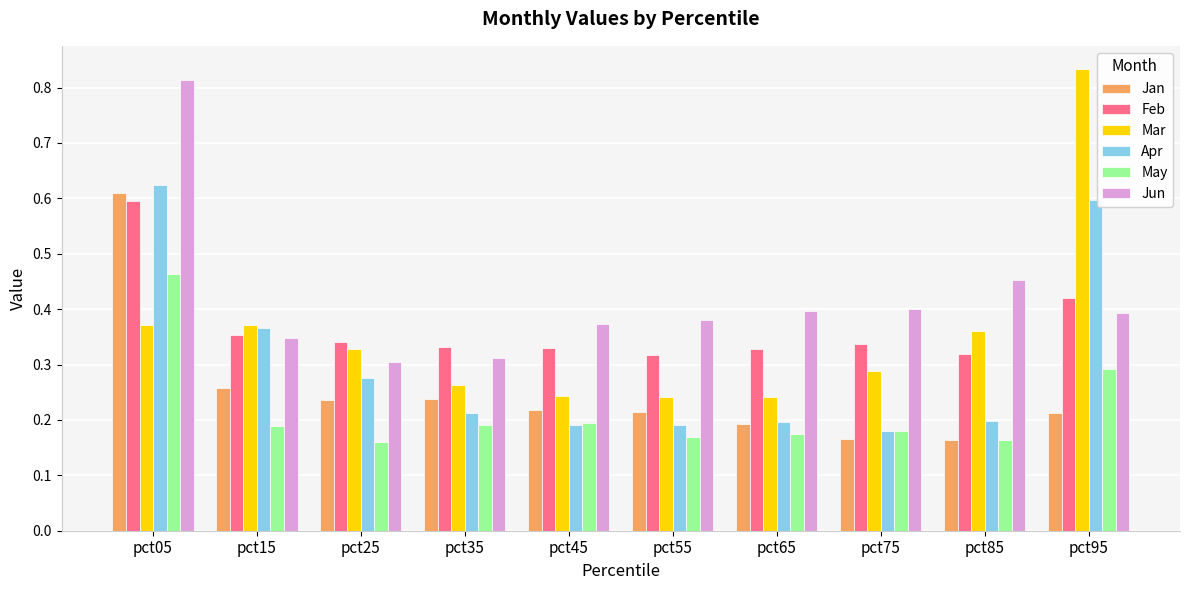

What is the sum of all Feb values?

3.7